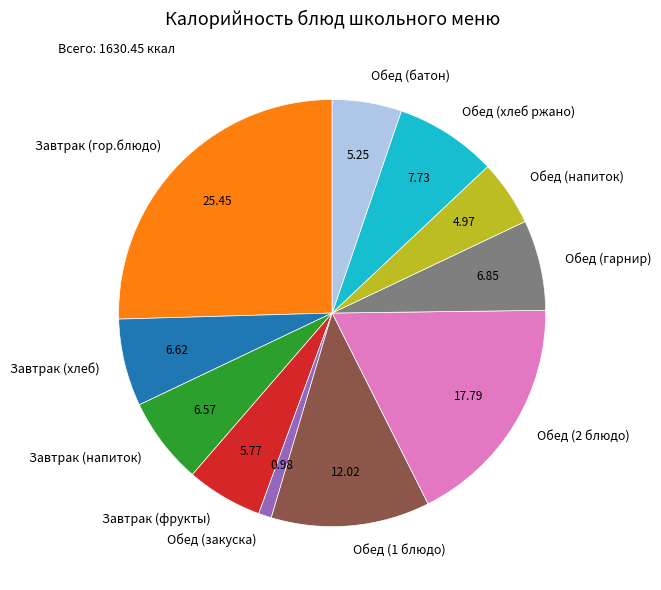

Does any single category account for the majority?

No